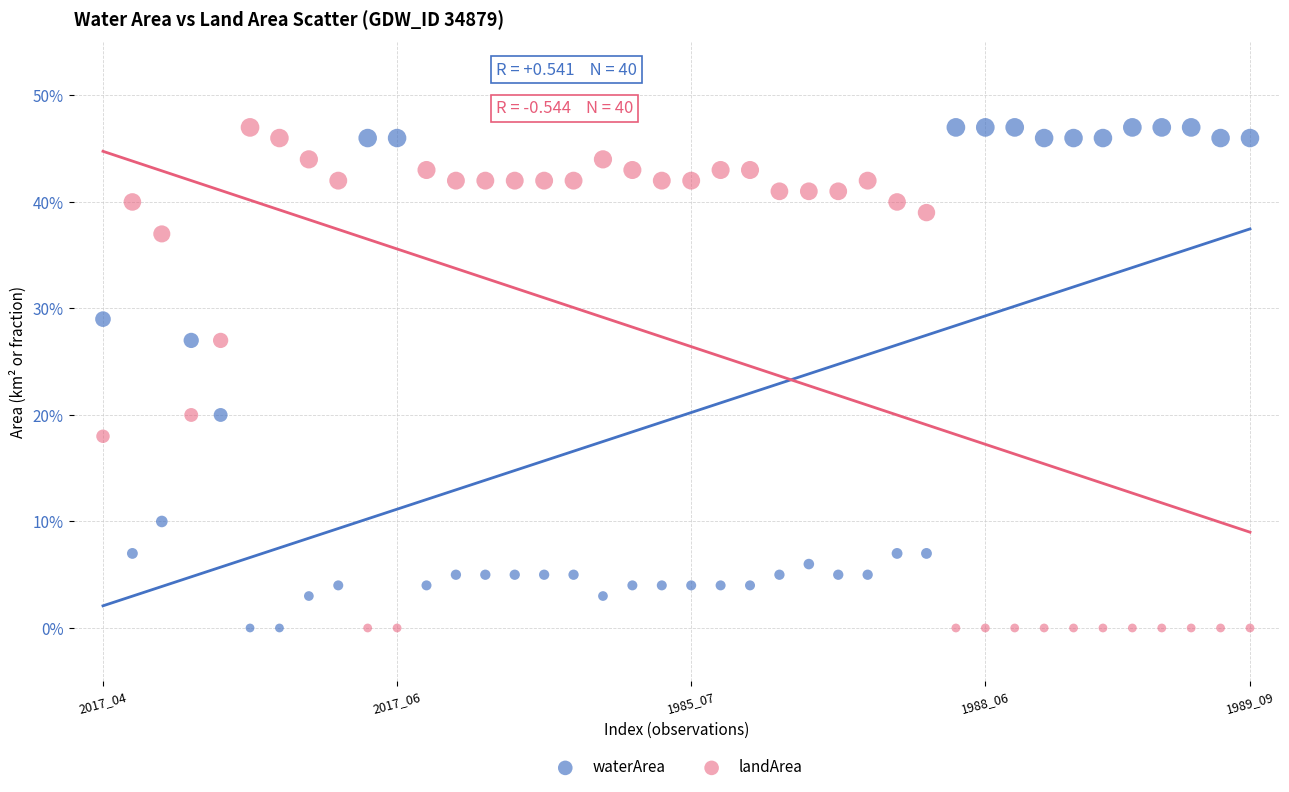

What are all the series names shown in the legend?

waterArea, landArea